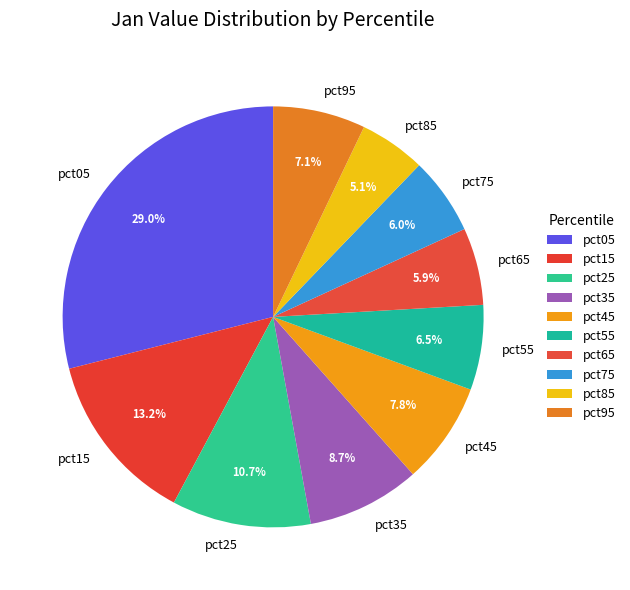

What is the total percentage of pct35 and pct15?

21.9%